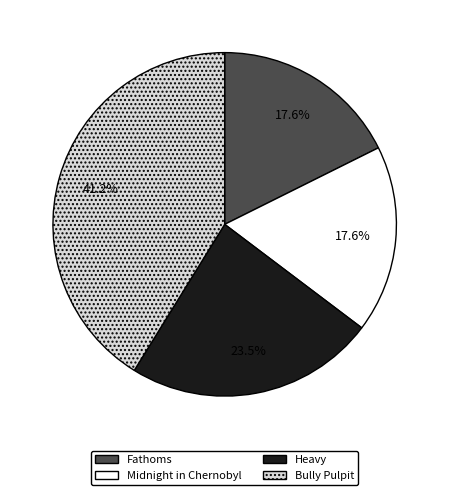

Count the number of slices in the pie.

4